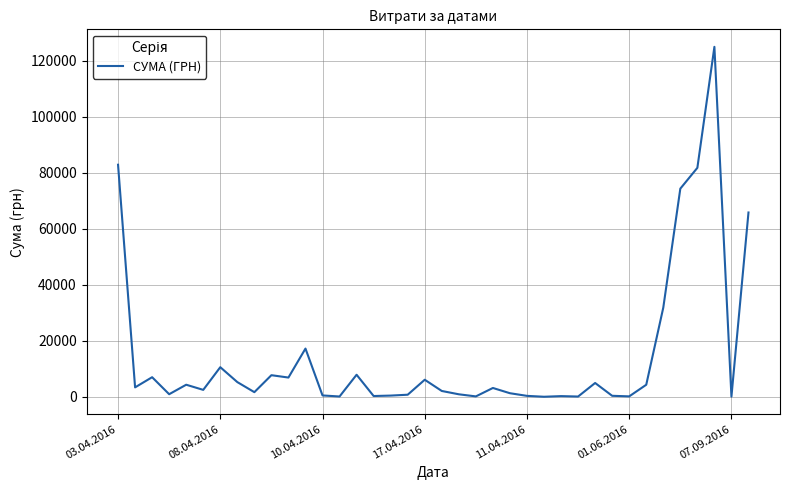

What is the difference between the maximum and minimum values?

124867.4